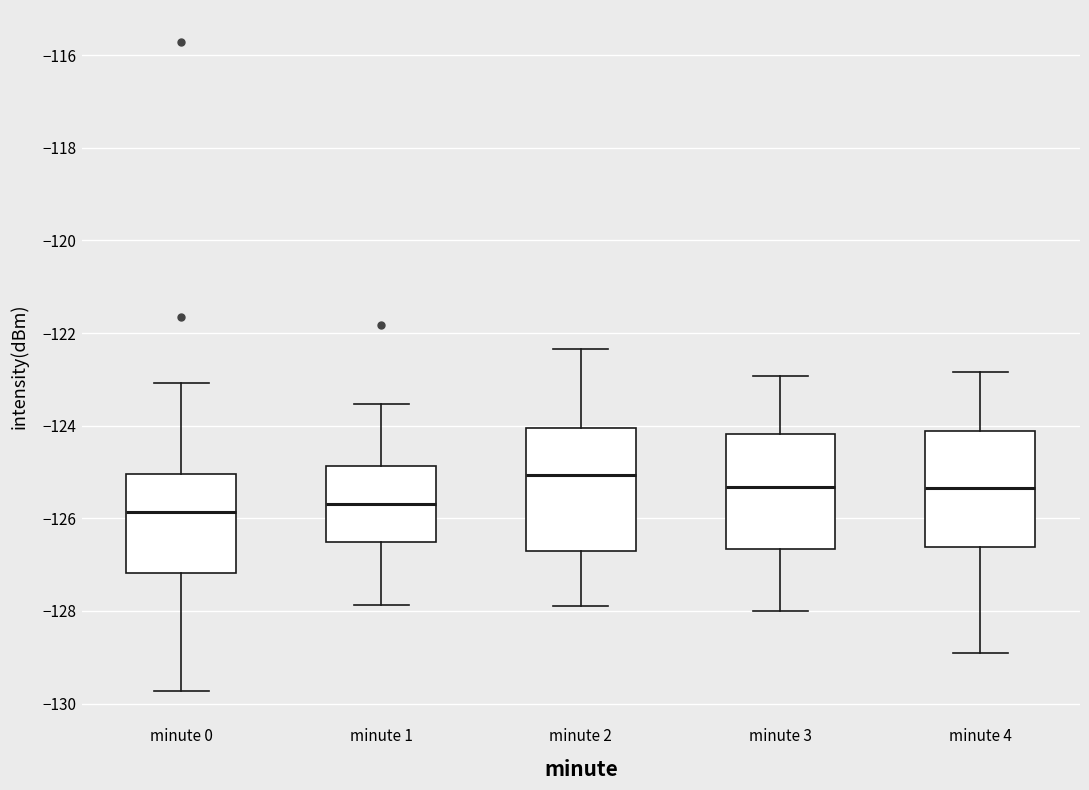

Reading left to right, read every box against the y-axis: the position of its median line, the range the box covers, and the ends of its whiskers. The values are not printed on the chart, so give them approximately, as read against the axis.

minute 0: median -125.8, box -127.2 to -125.0, whiskers -129.8 to -123.0
minute 1: median -125.6, box -126.6 to -124.8, whiskers -127.8 to -123.6
minute 2: median -125.0, box -126.8 to -124.0, whiskers -127.8 to -122.4
minute 3: median -125.4, box -126.6 to -124.2, whiskers -128.0 to -123.0
minute 4: median -125.4, box -126.6 to -124.2, whiskers -129.0 to -122.8